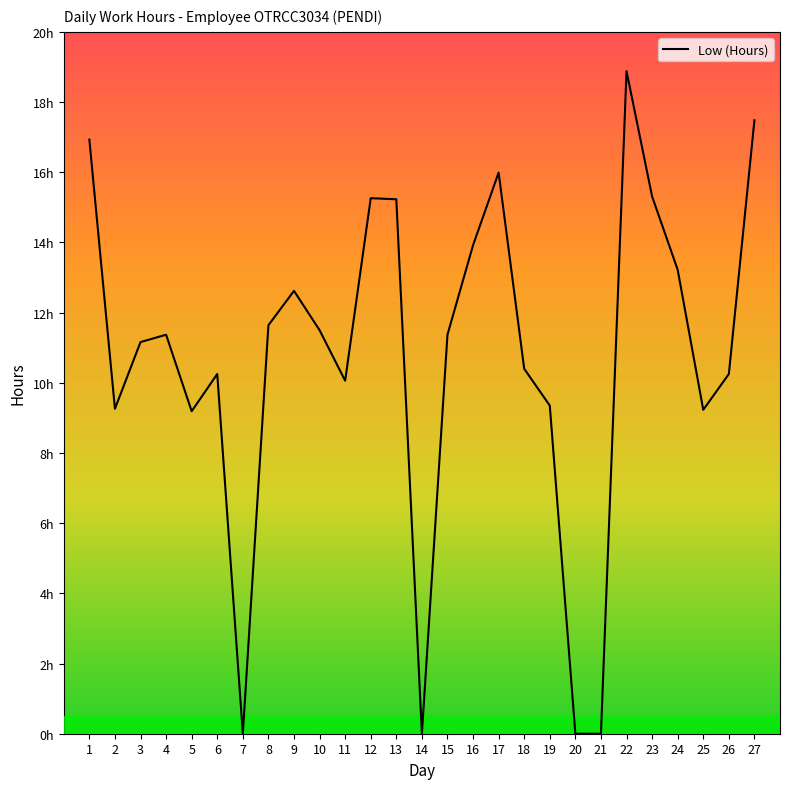

What is the difference between the maximum and minimum values?

18.9